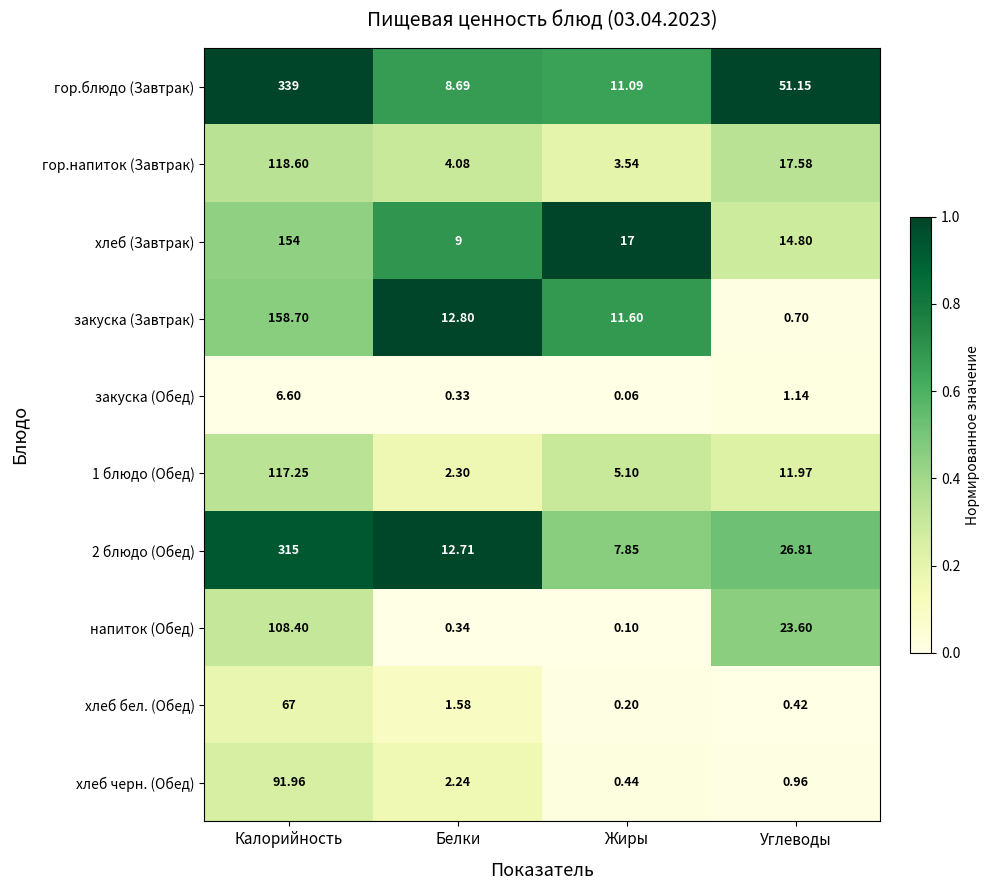

At which label does закуска (Завтрак) reach its minimum?

Углеводы